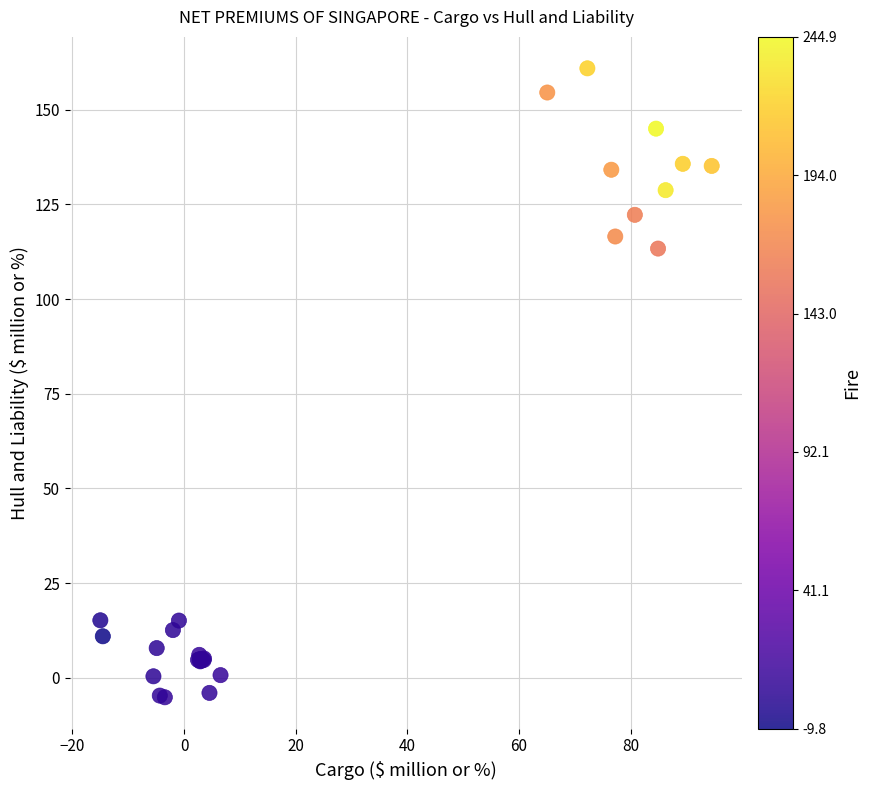

What Y value in the scatter plot is closest to 77?

113.3